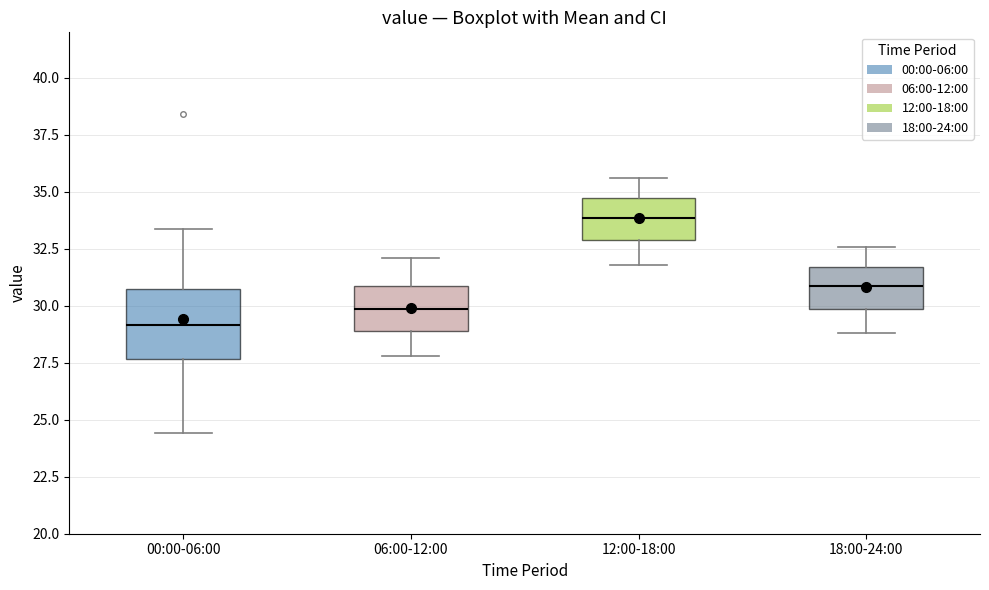

Reading left to right, transcribe this box plot: for each box, give where its median line is, the range the box spans, and where its two whiskers end, as read against the y-axis. The values are not printed on the chart, so give them approximately, as read against the axis.

00:00-06:00: median 29.0, box 27.5 to 30.5, whiskers 24.5 to 33.5
06:00-12:00: median 30.0, box 29.0 to 31.0, whiskers 28.0 to 32.0
12:00-18:00: median 34.0, box 33.0 to 34.5, whiskers 32.0 to 35.5
18:00-24:00: median 31.0, box 30.0 to 31.5, whiskers 29.0 to 32.5